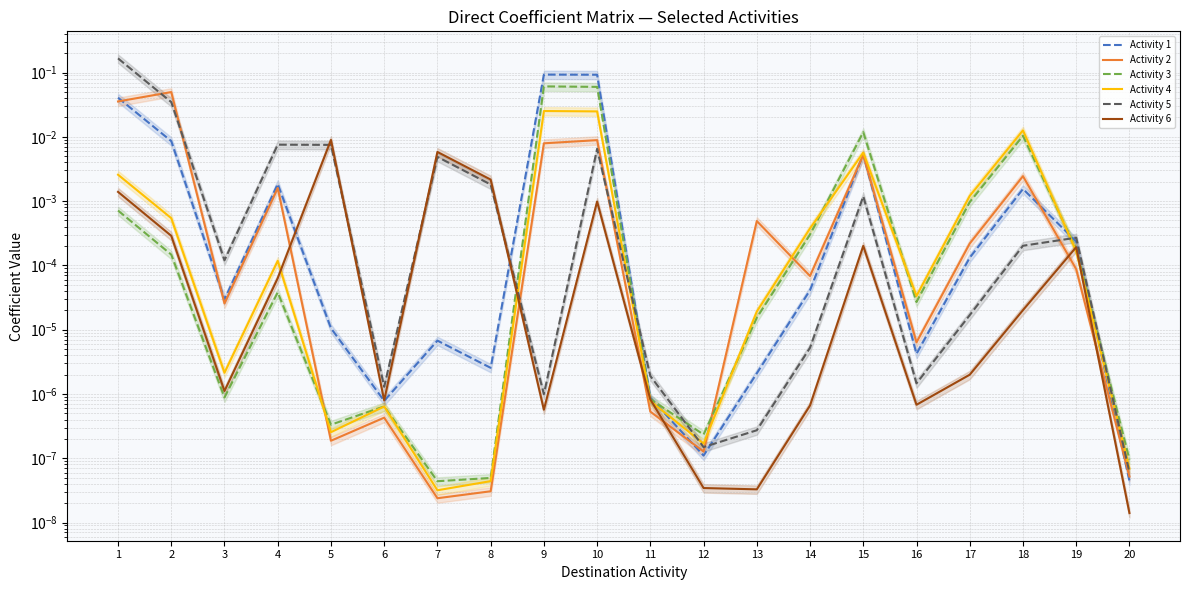

At how many categories does at least one series exceed 0?

20